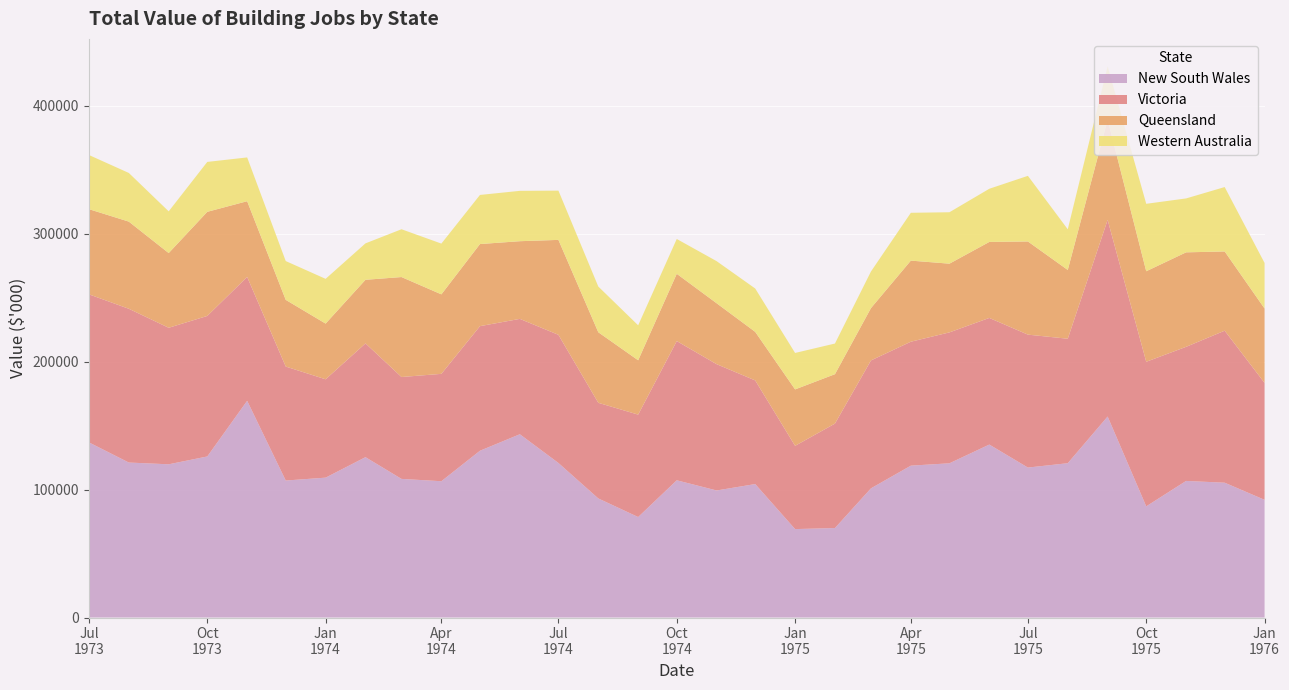

Reading left to right, transcribe all the data shown in this chart.

New South Wales: 1973-07-01=136950	1973-10-01=125935	1974-01-01=109373	1974-04-01=106582	1974-07-01=120851	1974-10-01=107302	1975-01-01=69150	1975-04-01=118753	1975-07-01=117263	1975-10-01=86933	1976-01-01=92041	1973-08-01=121188	1973-09-01=119816	1973-11-01=169460	1973-12-01=107123	1974-02-01=125389	1974-03-01=108391	1974-05-01=130415	1974-06-01=143309	1974-08-01=93109	1974-09-01=78578	1974-11-01=99351	1974-12-01=104361	1975-02-01=69969	1975-03-01=101020	1975-05-01=120595	1975-06-01=135242	1975-08-01=120670	1975-09-01=157176	1975-11-01=106804	1975-12-01=105424
Victoria: 1973-07-01=115760	1973-10-01=109879	1974-01-01=76897	1974-04-01=83948	1974-07-01=100204	1974-10-01=108860	1975-01-01=65090	1975-04-01=96907	1975-07-01=103934	1975-10-01=113037	1976-01-01=91408	1973-08-01=120233	1973-09-01=106749	1973-11-01=96862	1973-12-01=89113	1974-02-01=88959	1974-03-01=79671	1974-05-01=97414	1974-06-01=90211	1974-08-01=74783	1974-09-01=80072	1974-11-01=98742	1974-12-01=81031	1975-02-01=81671	1975-03-01=100005	1975-05-01=102362	1975-06-01=99007	1975-08-01=97322	1975-09-01=153745	1975-11-01=104853	1975-12-01=118852
Queensland: 1973-07-01=66601	1973-10-01=81414	1974-01-01=43560	1974-04-01=62161	1974-07-01=74230	1974-10-01=52602	1975-01-01=44135	1975-04-01=63419	1975-07-01=72848	1975-10-01=70790	1976-01-01=58161	1973-08-01=68152	1973-09-01=58412	1973-11-01=59205	1973-12-01=52159	1974-02-01=49734	1974-03-01=78160	1974-05-01=64199	1974-06-01=60740	1974-08-01=55174	1974-09-01=42497	1974-11-01=47644	1974-12-01=37967	1975-02-01=38638	1975-03-01=40934	1975-05-01=53726	1975-06-01=59437	1975-08-01=53774	1975-09-01=78407	1975-11-01=73891	1975-12-01=61962
Western Australia: 1973-07-01=42337	1973-10-01=39025	1974-01-01=34988	1974-04-01=39694	1974-07-01=38515	1974-10-01=27230	1975-01-01=28497	1975-04-01=37396	1975-07-01=51318	1975-10-01=52740	1976-01-01=35636	1973-08-01=38050	1973-09-01=32623	1973-11-01=34239	1973-12-01=30329	1974-02-01=28485	1974-03-01=37386	1974-05-01=38404	1974-06-01=39368	1974-08-01=35735	1974-09-01=27345	1974-11-01=32914	1974-12-01=33907	1975-02-01=23964	1975-03-01=28614	1975-05-01=40212	1975-06-01=41575	1975-08-01=31807	1975-09-01=41580	1975-11-01=42152	1975-12-01=50359